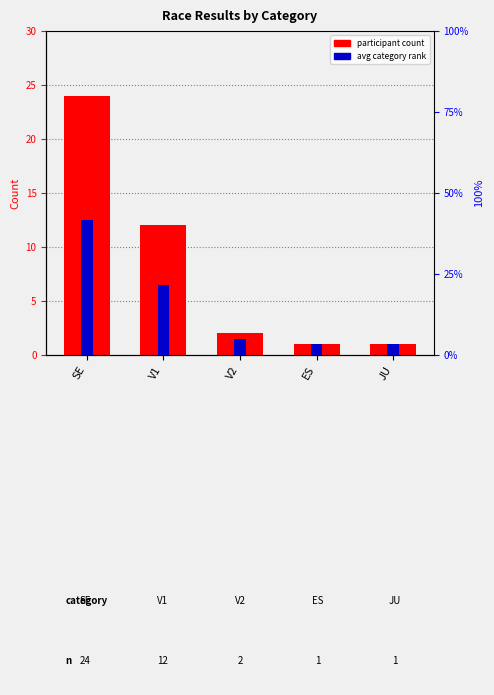

Is the value of participant count at SE greater than the value of avg category rank at V1?

Yes